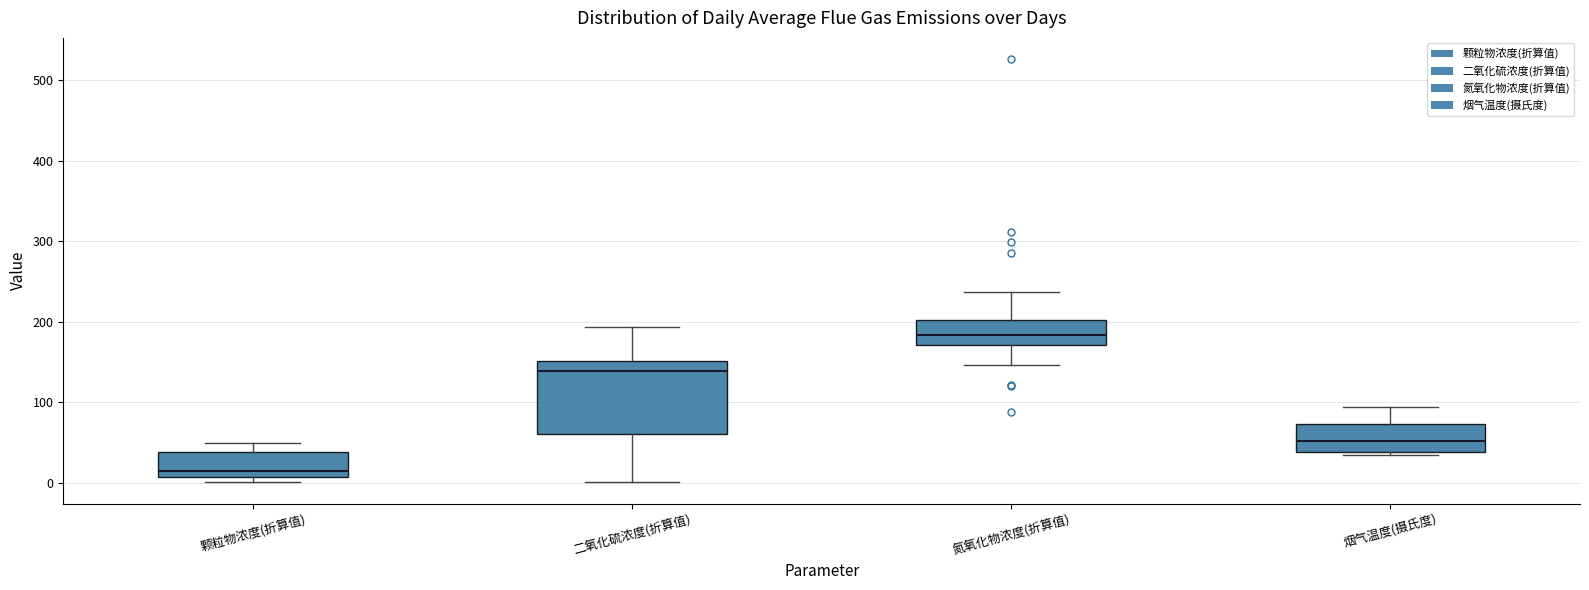

Which box's median line is the highest?

氮氧化物浓度(折算值)